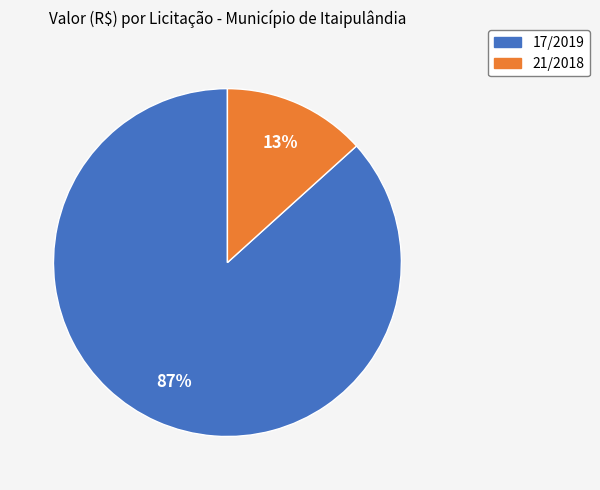

How many slices are in this pie chart?

2